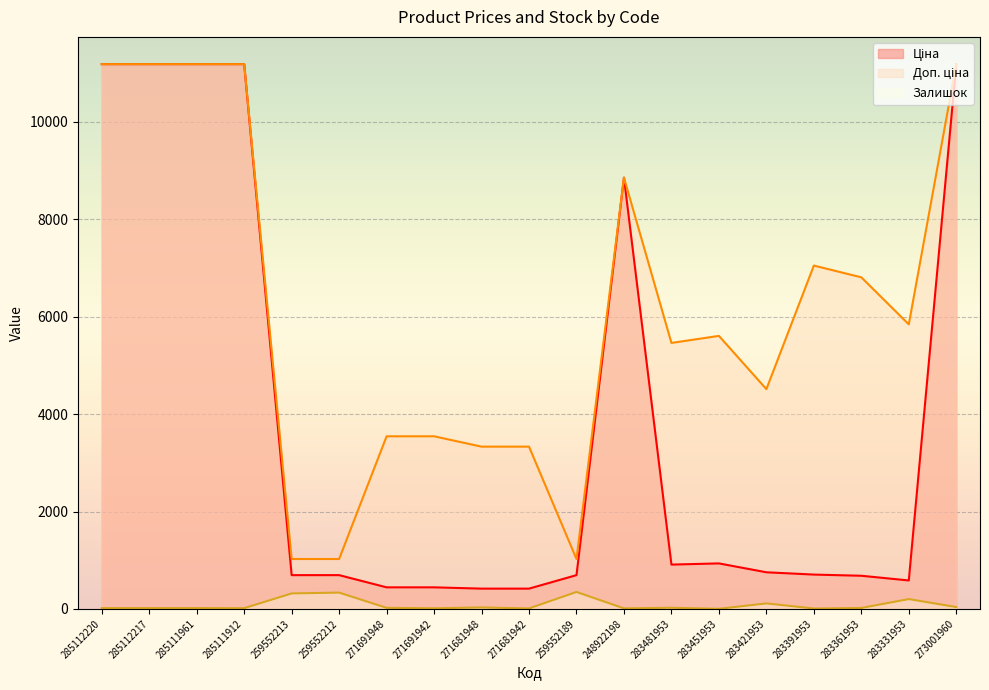

True or false: Ціна has more than 0 points higher than both neighbors.

True